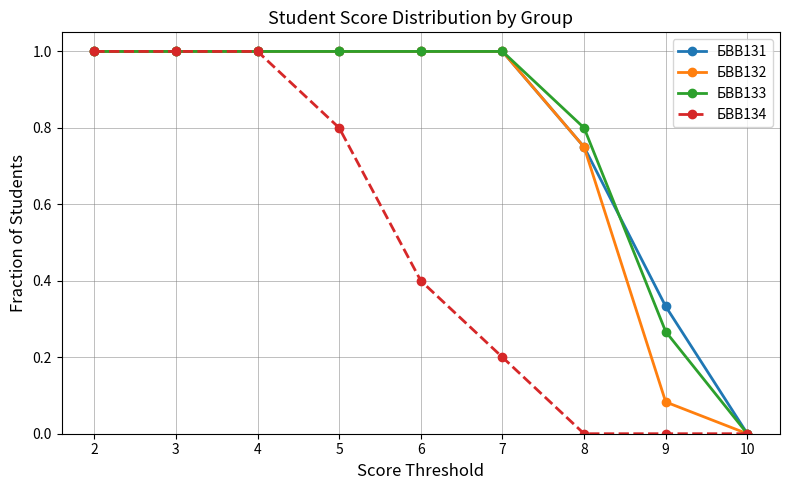

Is the value of БВВ134 at 9 greater than the value of БВВ132 at 9?

No